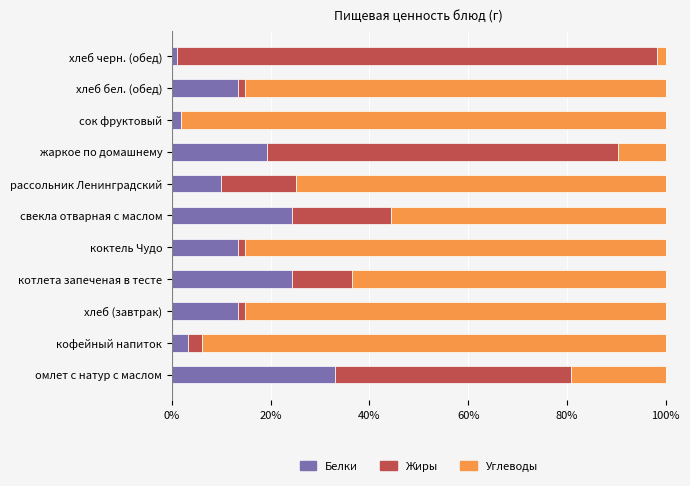

What is the total value across all series at свекла отварная с маслом?

100.0